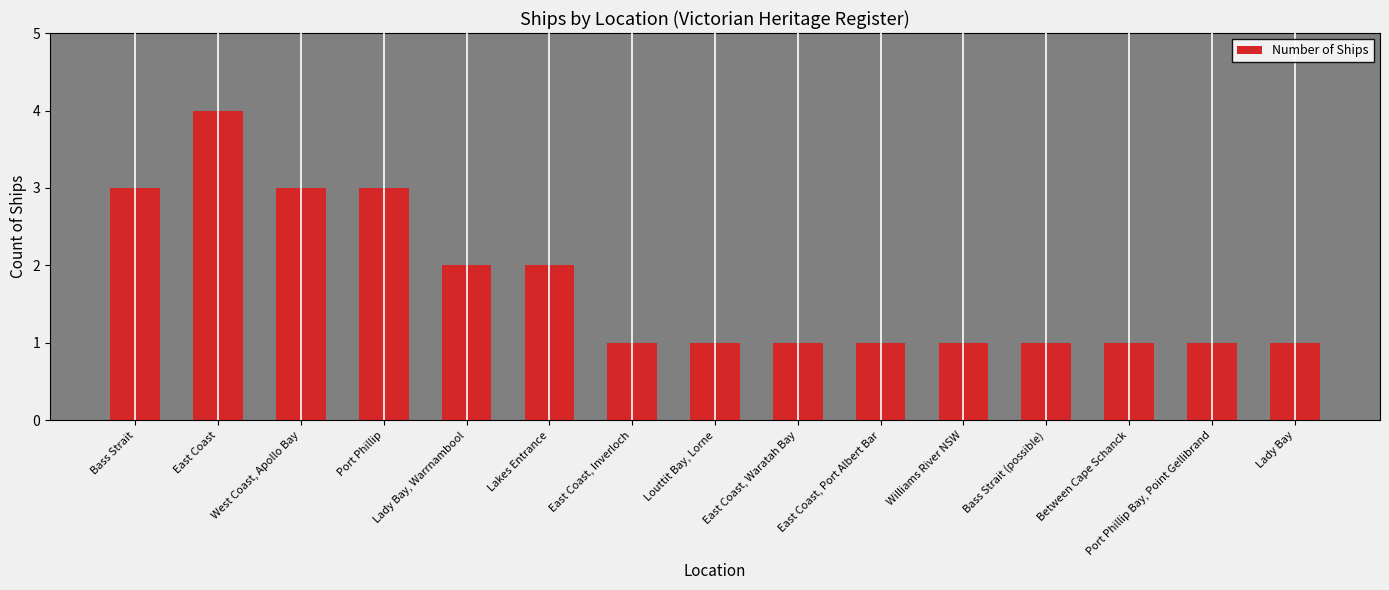

What is the difference between the second highest and second lowest values?

2